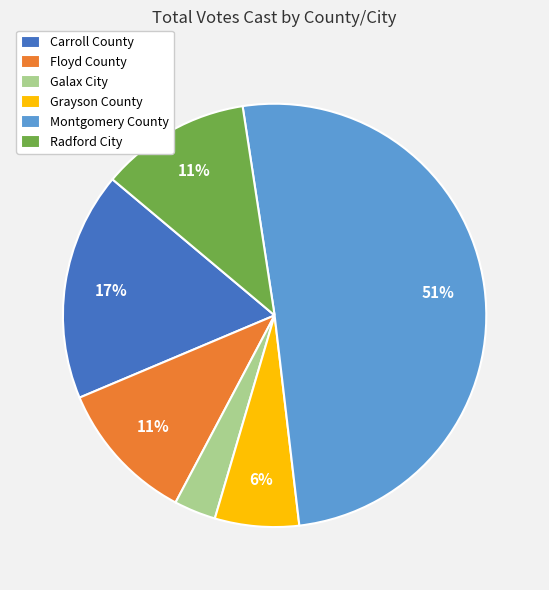

True or false: Floyd County accounts for 22% of the total.

False